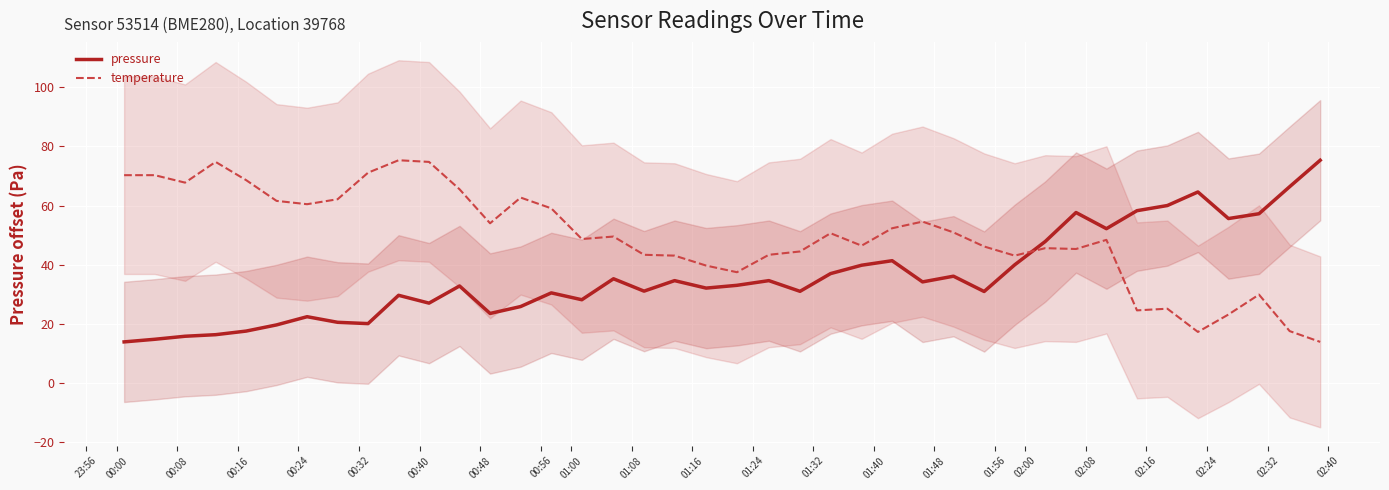

What is the greatest value displayed?

75.3